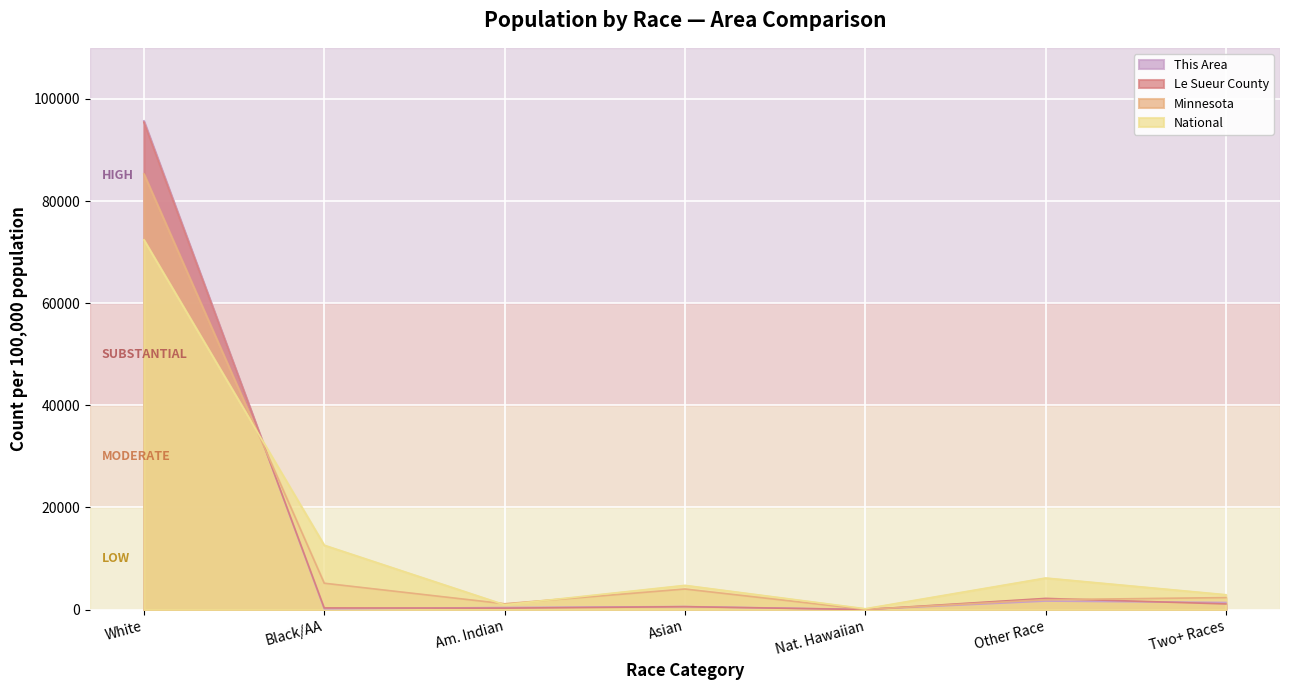

How many interior local valleys does the Minnesota series have?

2